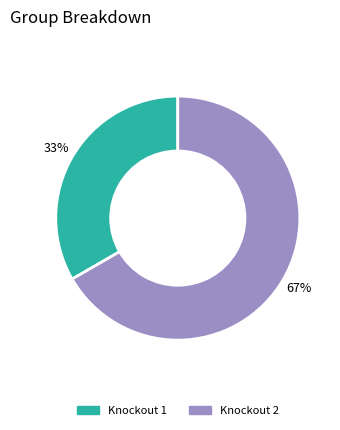

Does any single category account for the majority?

Yes